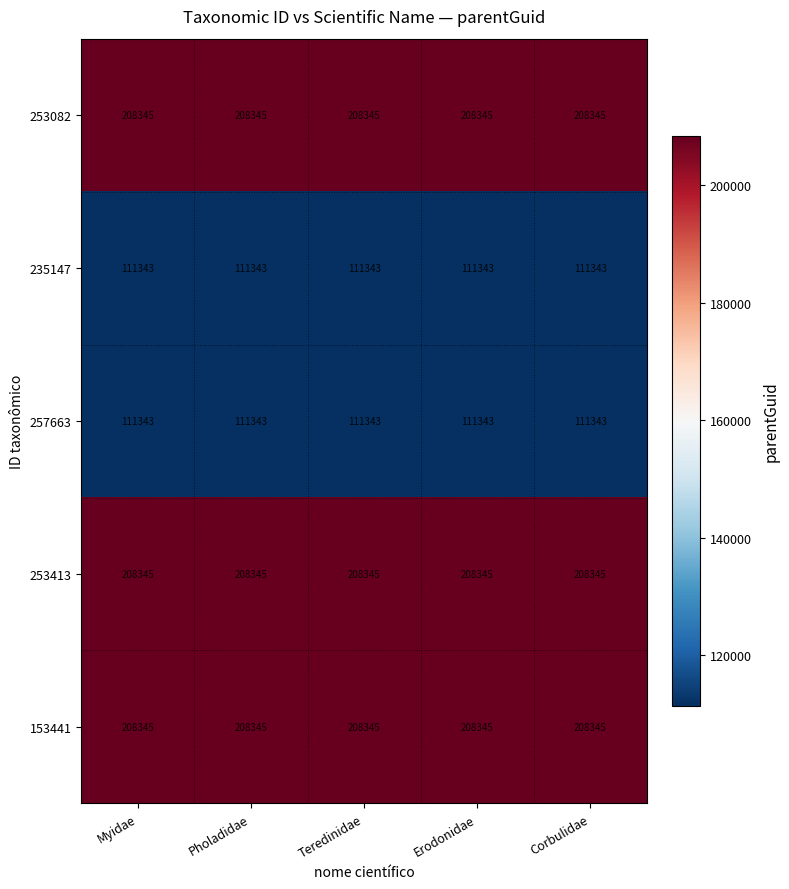

True or false: 253413 has a value of 282848 at Teredinidae.

False